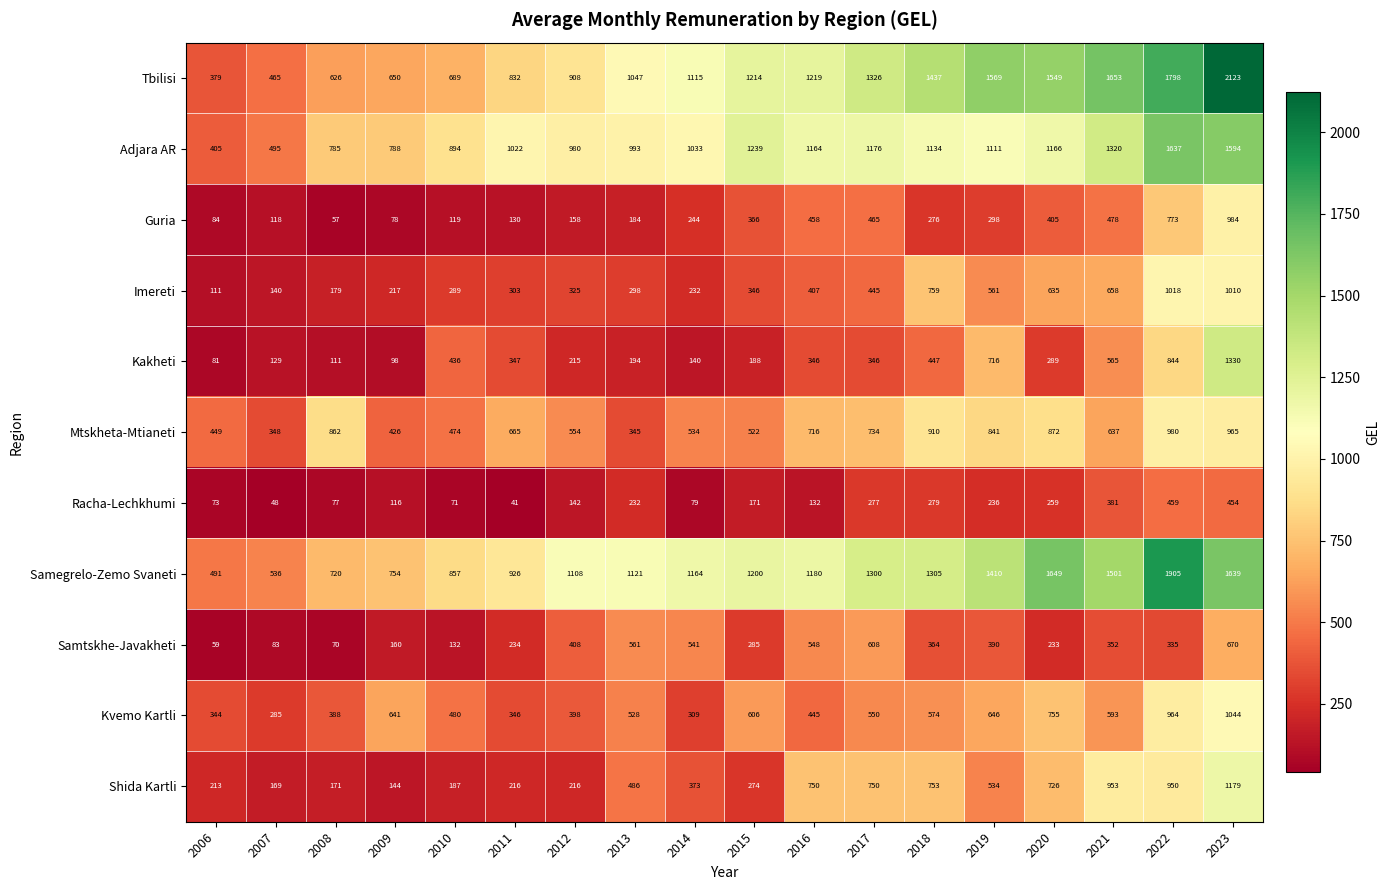

What is the total value across all series at 2020?

8538